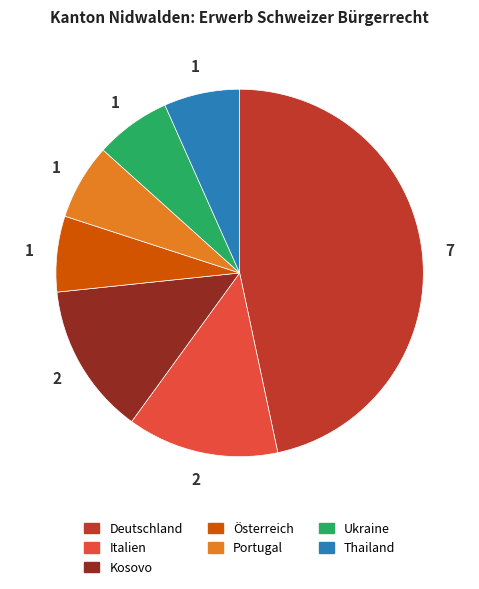

Is there a majority slice in this chart?

No